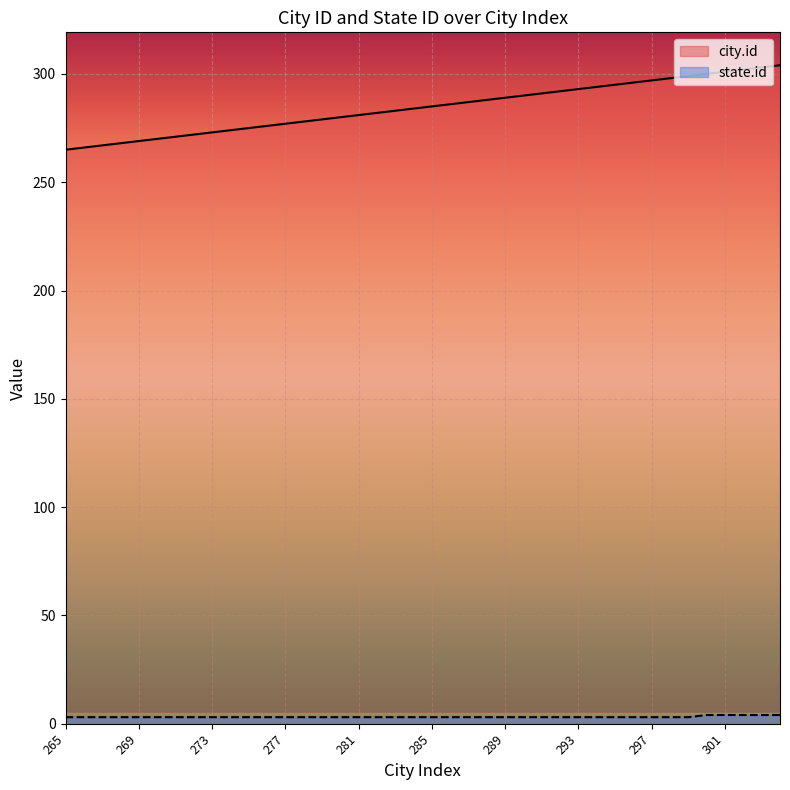

What is the total value across all series at 288?

291